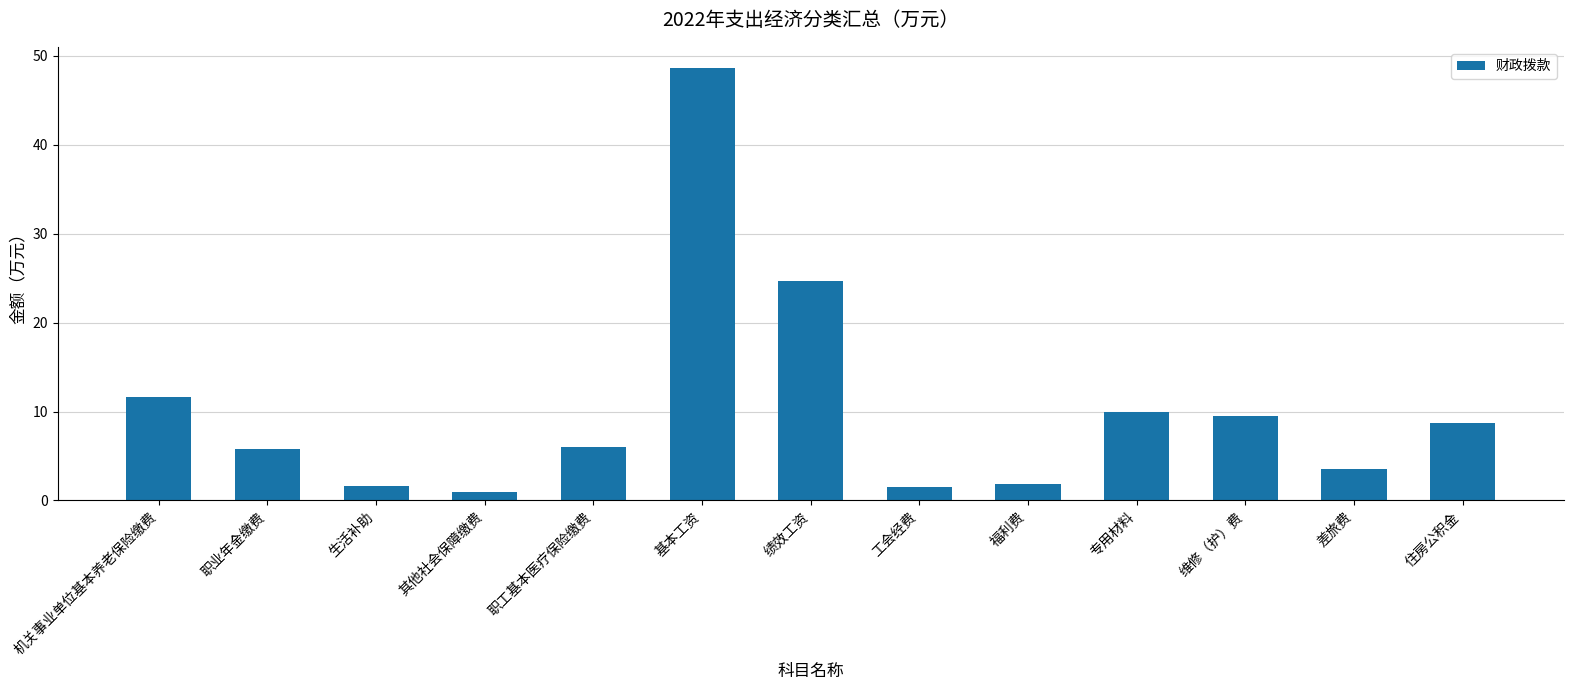

What value does the data have at 生活补助?

1.6